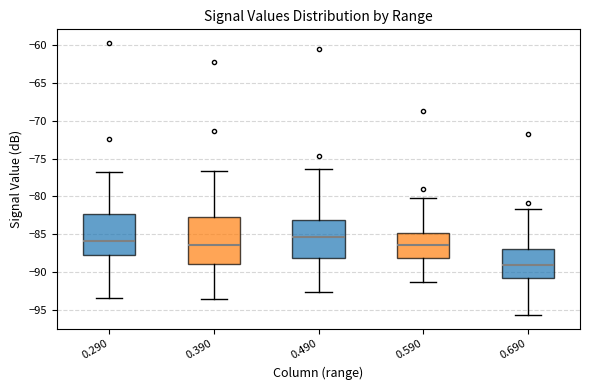

Reading left to right, read every box against the y-axis: the position of its median line, the range the box covers, and the ends of its whiskers. The values are not printed on the chart, so give them approximately, as read against the axis.

0.290: median -86.0, box -88.0 to -82.5, whiskers -93.5 to -76.5
0.390: median -86.5, box -89.0 to -83.0, whiskers -93.5 to -76.5
0.490: median -85.5, box -88.0 to -83.0, whiskers -92.5 to -76.5
0.590: median -86.5, box -88.0 to -85.0, whiskers -91.5 to -80.0
0.690: median -89.0, box -91.0 to -87.0, whiskers -95.5 to -81.5